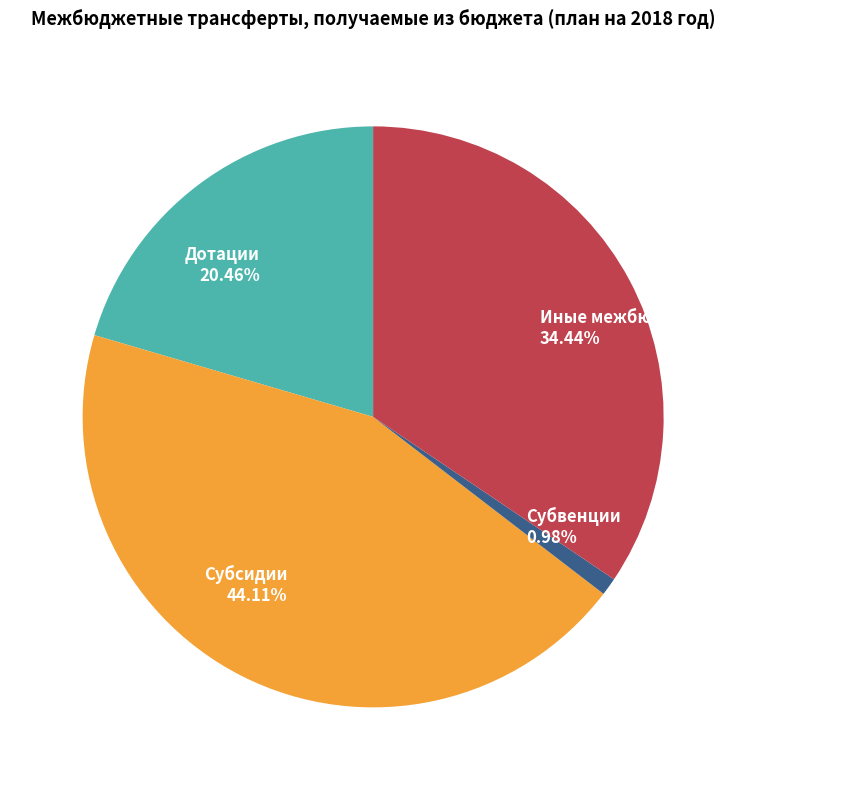

What percentage do Субсидии and Дотации together represent?

64.6%